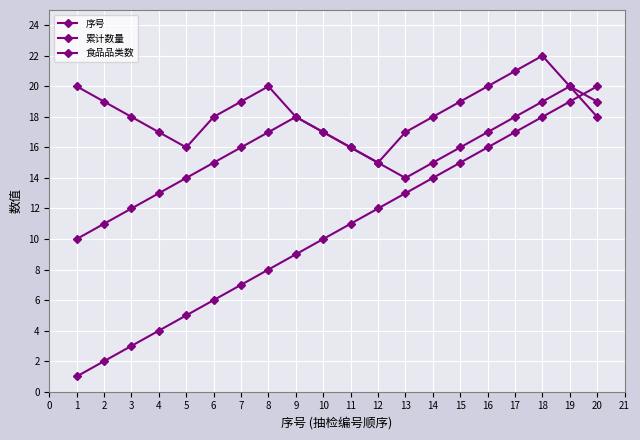

At 6, list the series in order from smallest to largest.

序号, 食品品类数, 累计数量